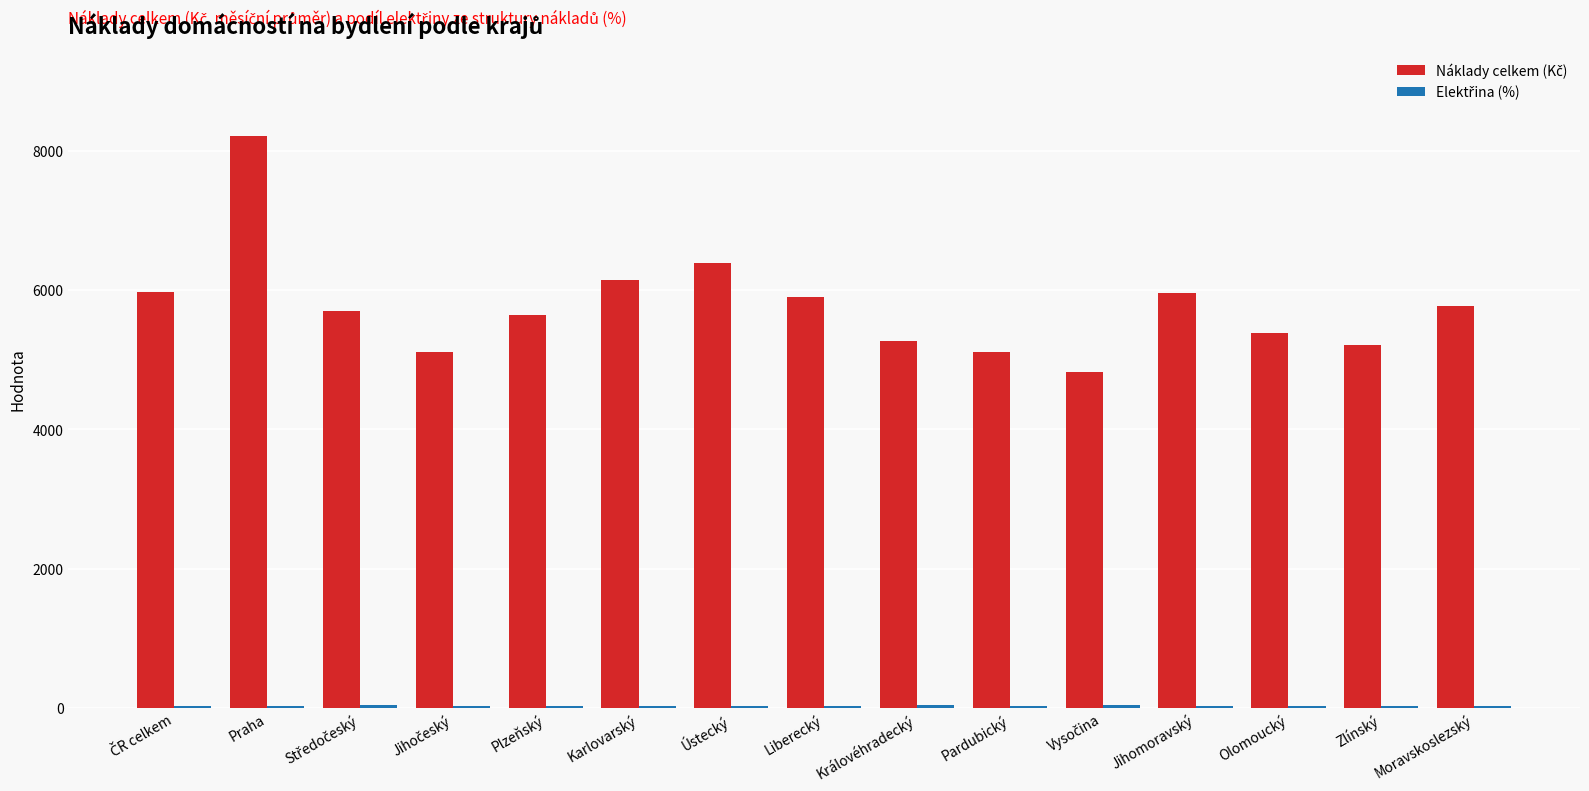

What is the maximum value shown in the chart?

8220.7